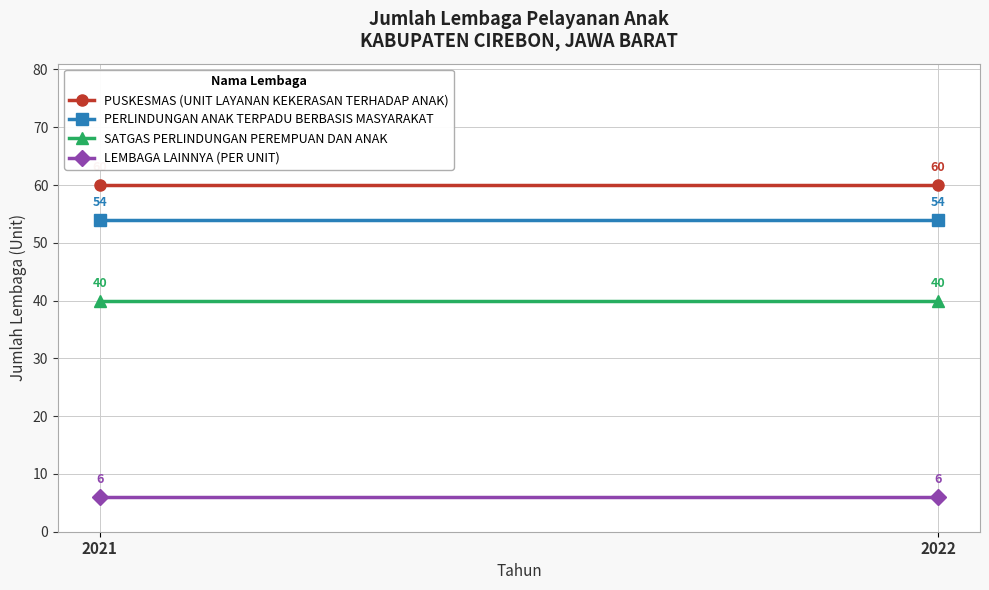

What is the spread (max minus min) of values at 2022?

54